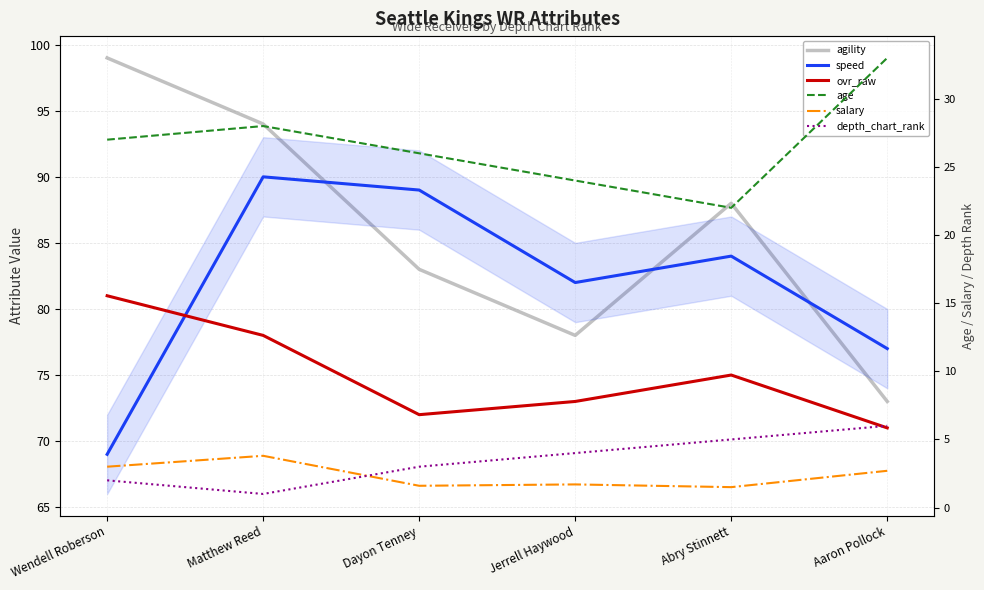

True or false: ovr_raw and depth_chart_rank cross at least once.

False